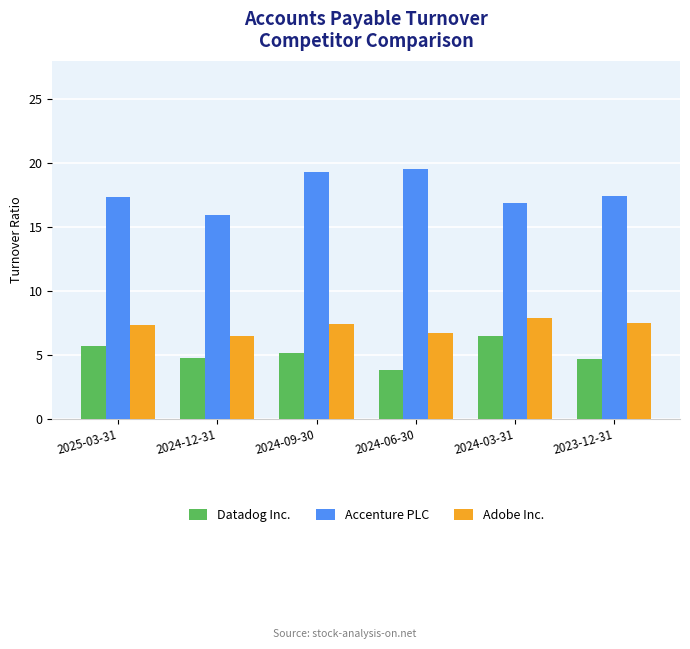

Is the value of Adobe Inc. at 2024-09-30 greater than the value of Datadog Inc. at 2024-03-31?

Yes